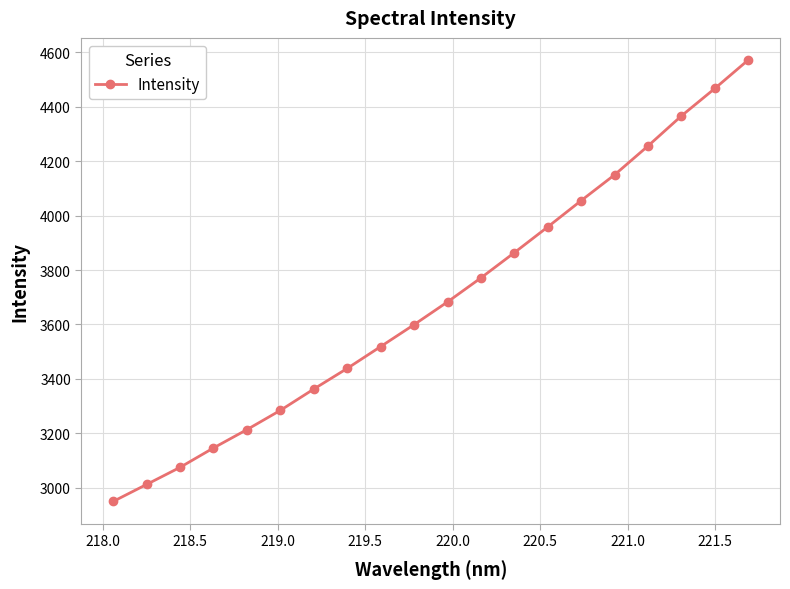

What is the greatest value displayed?

4571.6